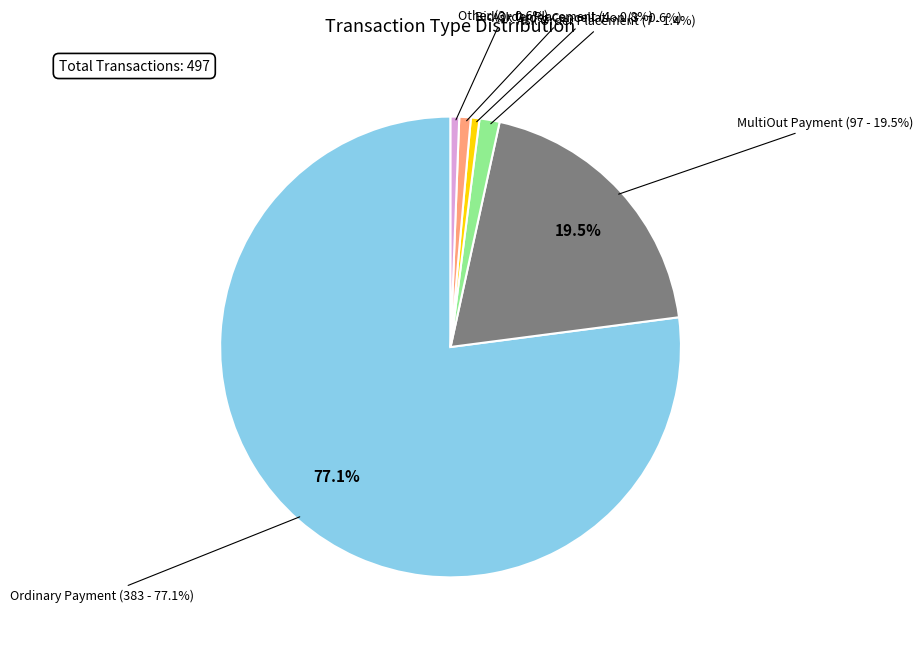

Do Other and Ask Order Placement together represent more than half of the pie?

No